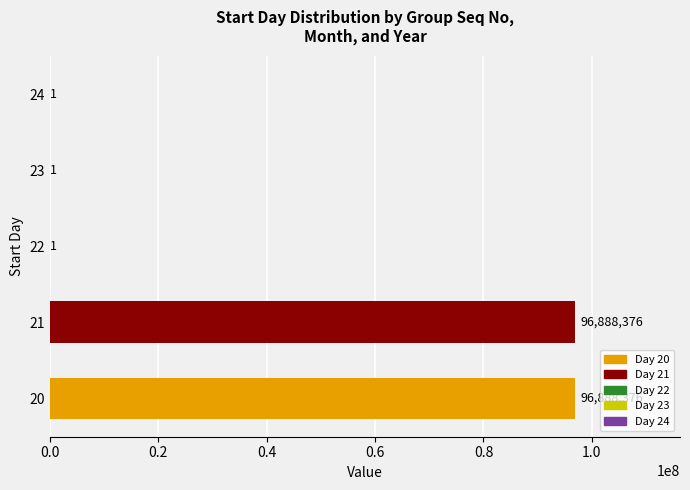

What is the sum of the values at 23 and 21?

96888377